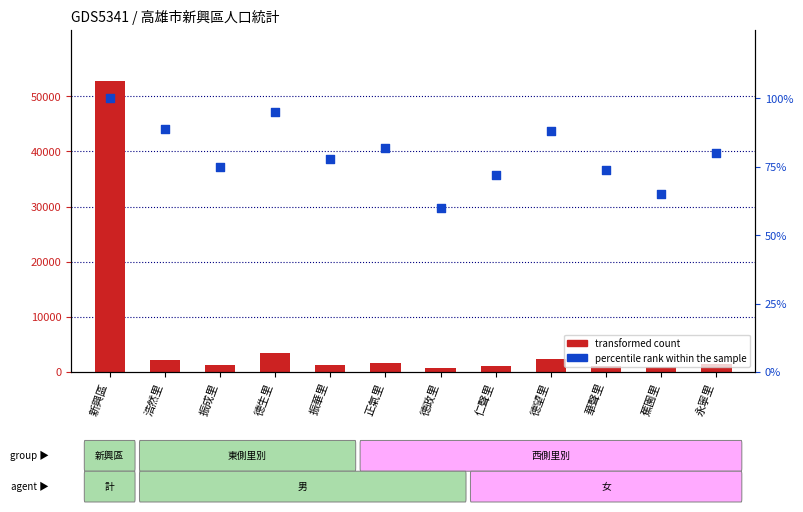

Which series has the largest total across all categories?

transformed count